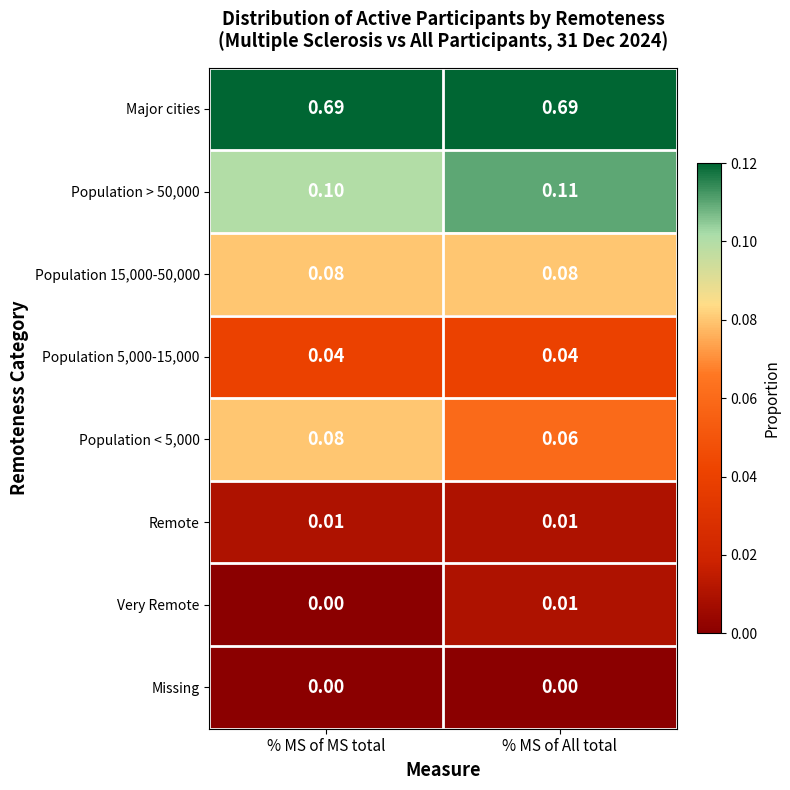

At which label is Population < 5,000 closest to 0?

% MS of All total